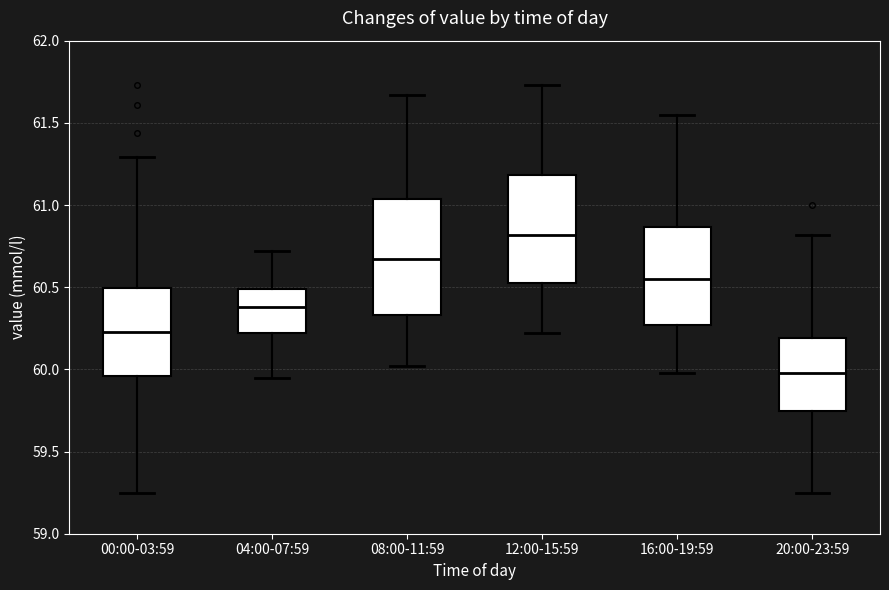

Which box's median line is the lowest?

20:00-23:59